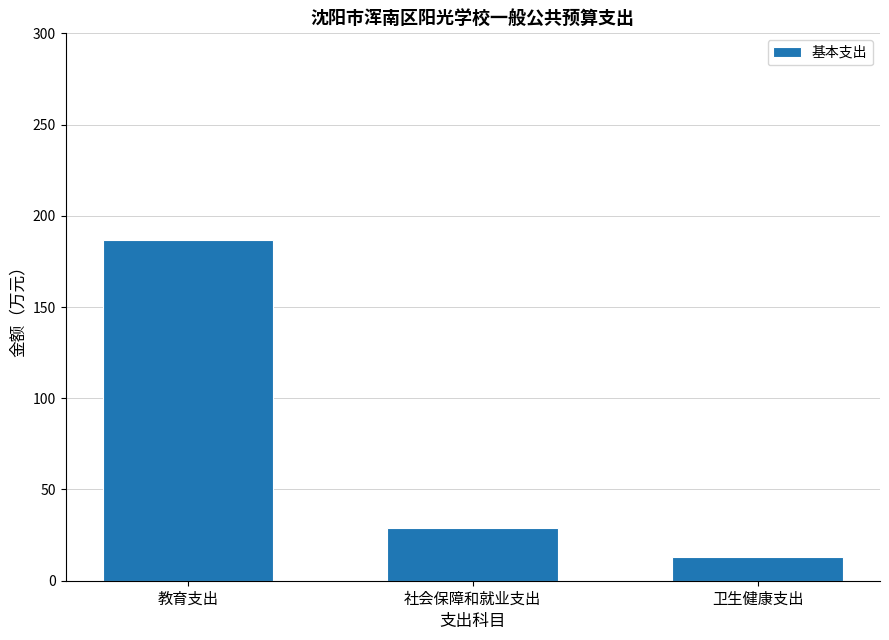

Is it true that the value at 社会保障和就业支出 is 38.5?

False